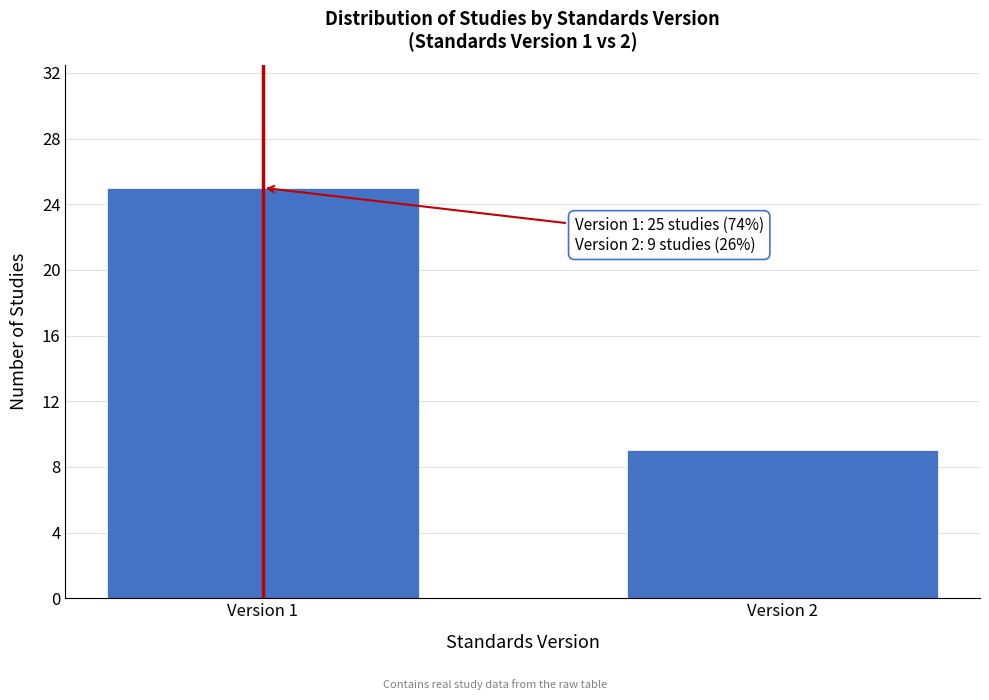

Reading right to left, list all the values displayed in this chart.

Version 2=9	Version 1=25